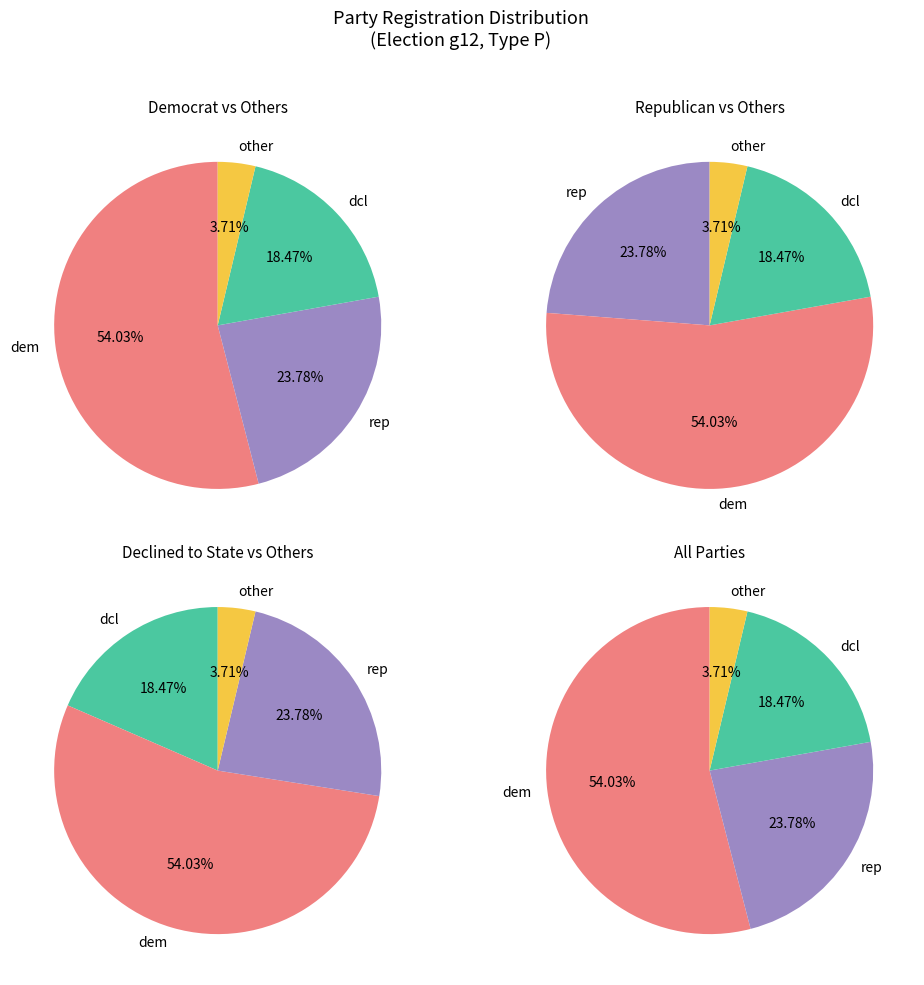

What percentage is the rep slice, to the nearest percent?

24%